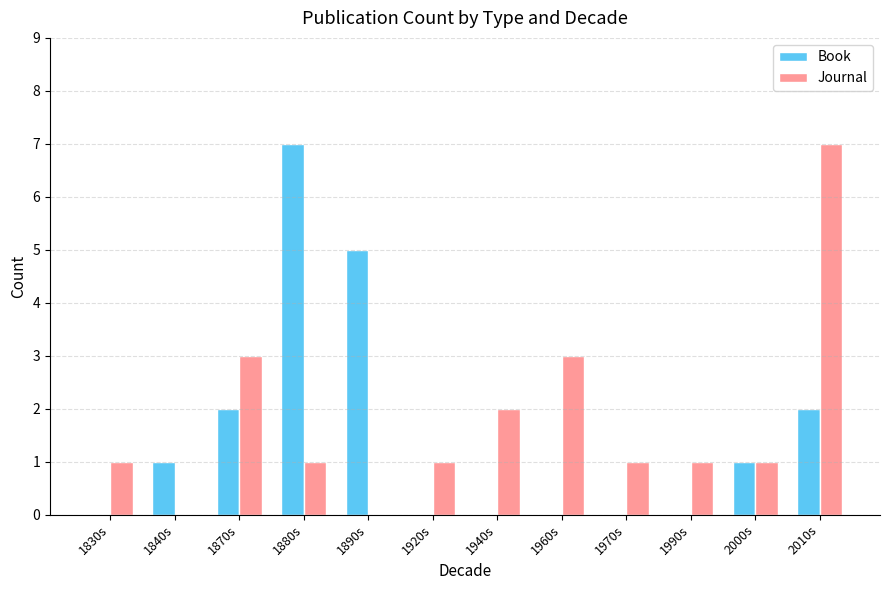

What are all the series names shown in the legend?

Book, Journal